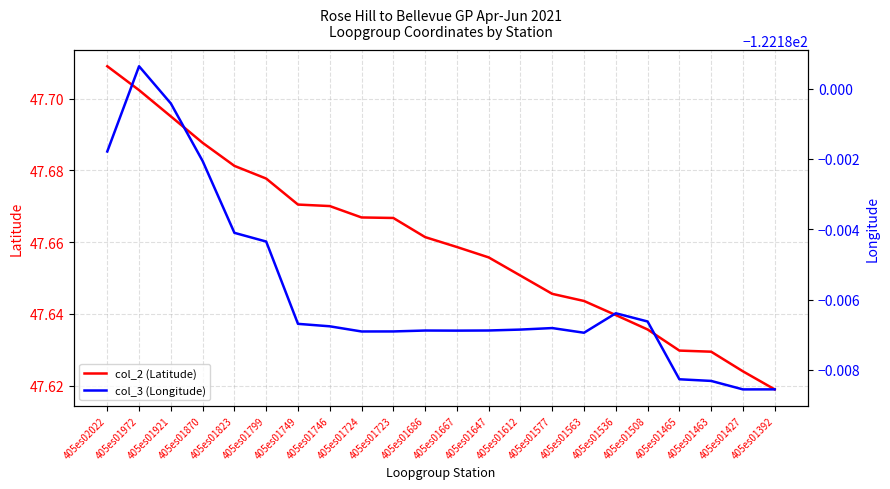

True or false: col_3 (Longitude) has a value of -46.4 at 405es01921.

False